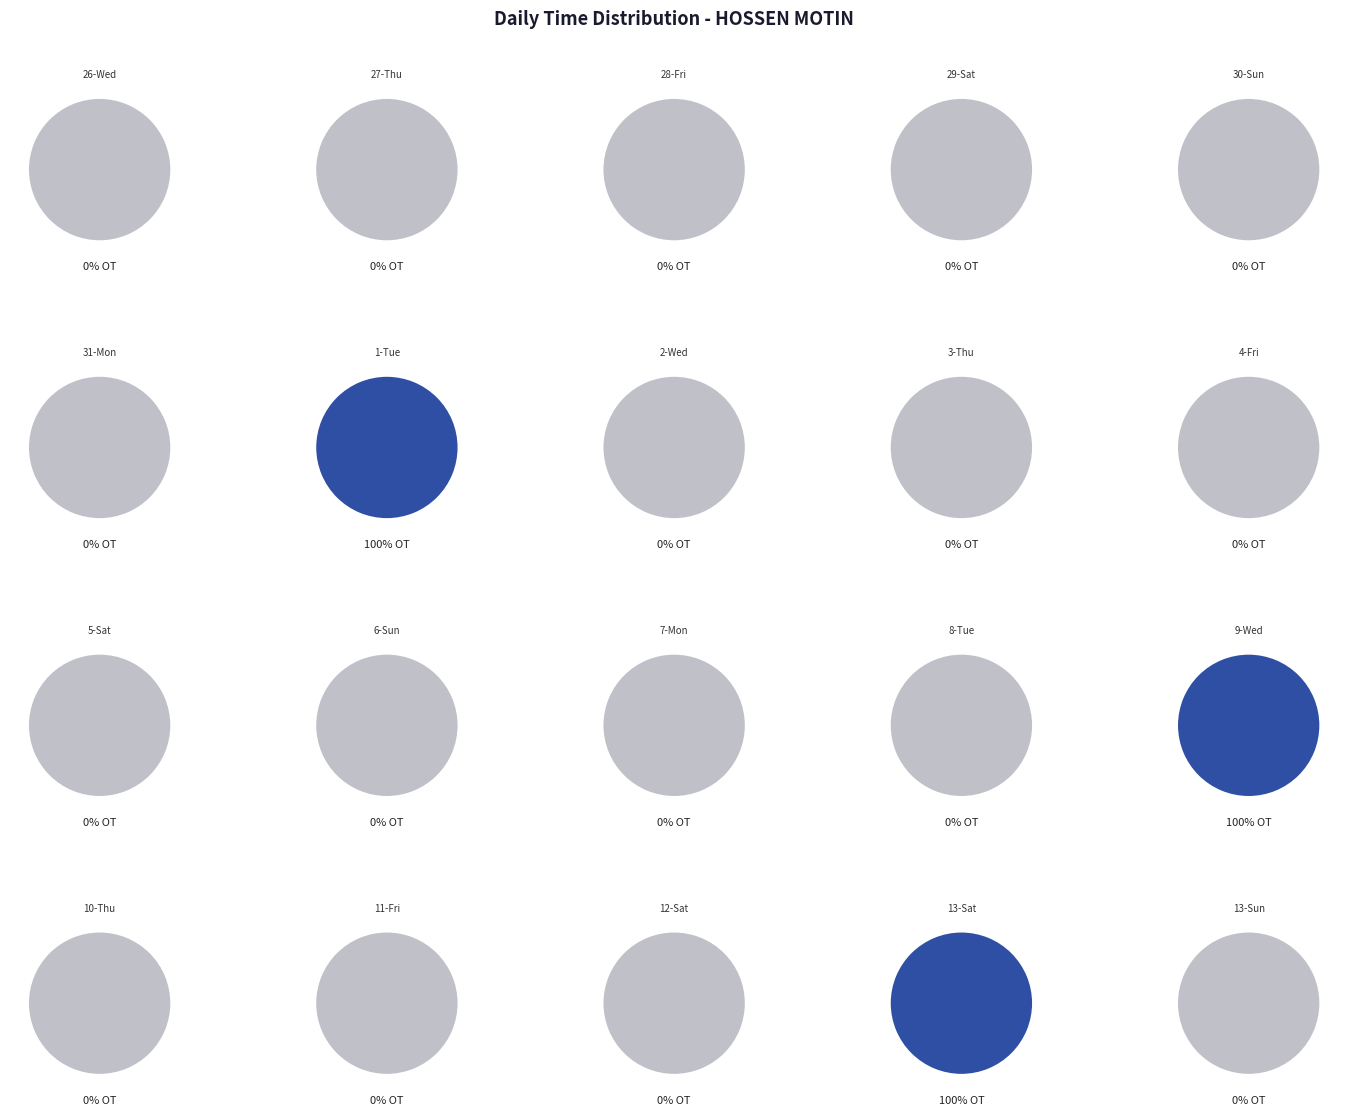

Rank the categories by OT value from lowest to highest.

26-Wed, 27-Thu, 28-Fri, 29-Sat, 30-Sun, 31-Mon, 2-Wed, 3-Thu, 4-Fri, 5-Sat, 6-Sun, 7-Mon, 8-Tue, 10-Thu, 11-Fri, 12-Sat, 13-Sun, 1-Tue, 13-Sat, 9-Wed